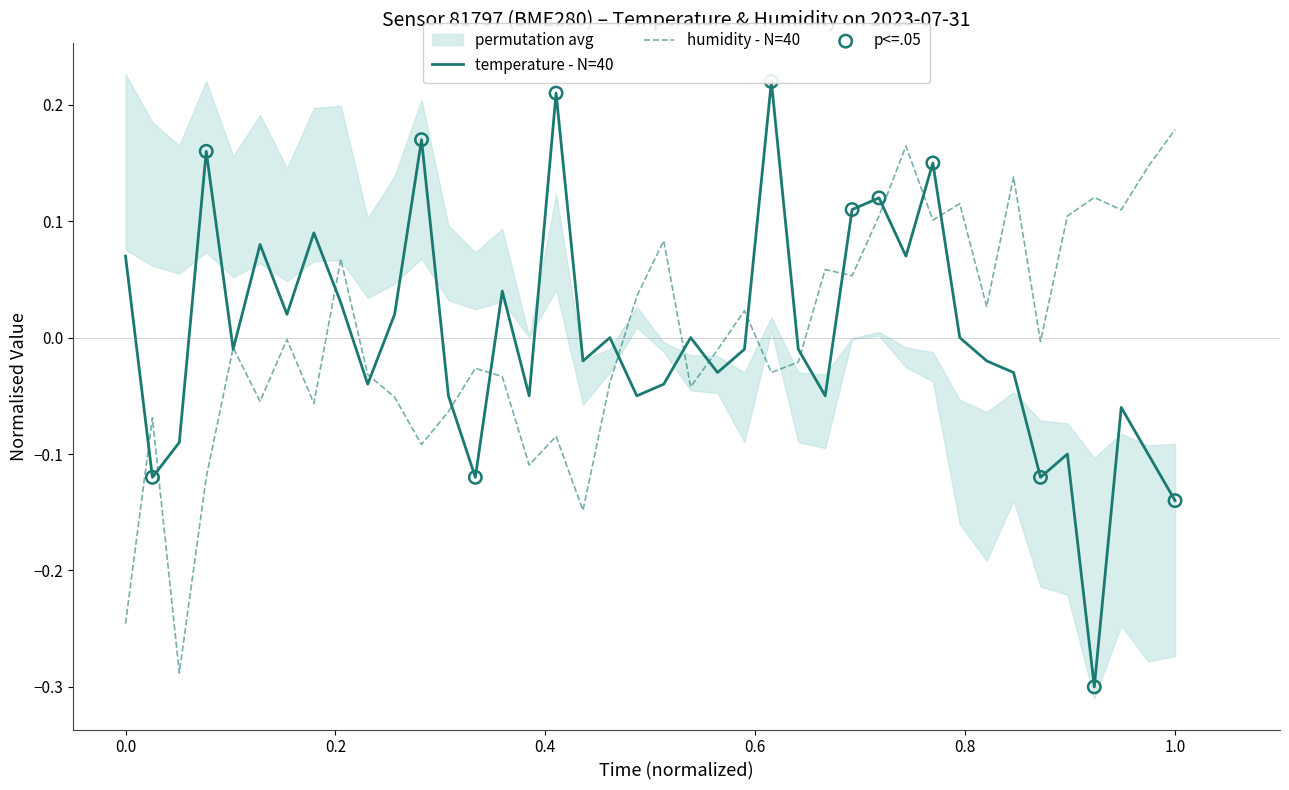

Which series has the widest spread of Y values?

temperature